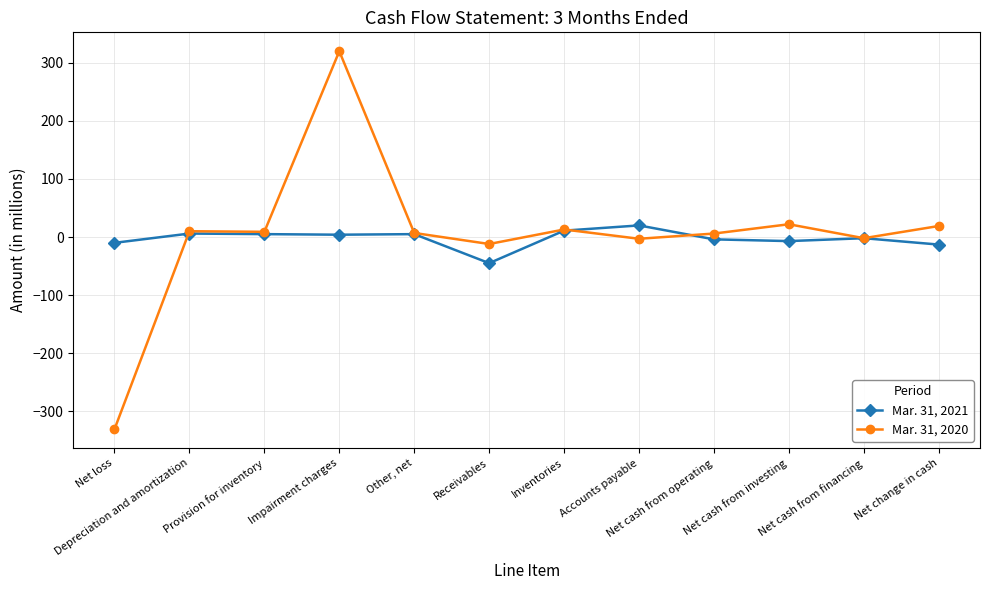

What is the label of the 7th point from the left?

Inventories